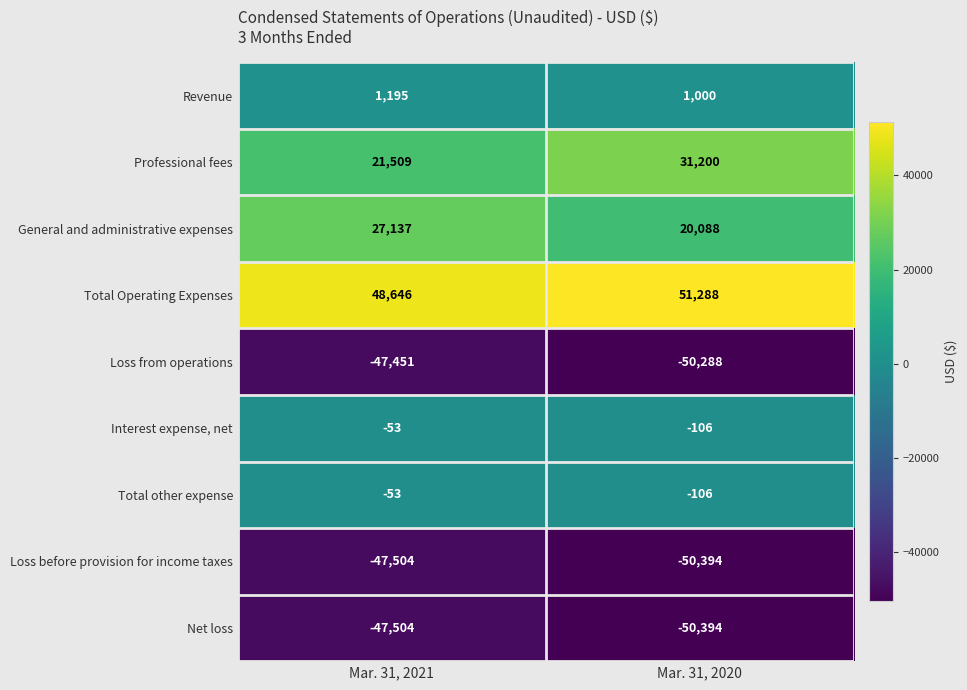

What is the minimum value shown in the chart?

-50394